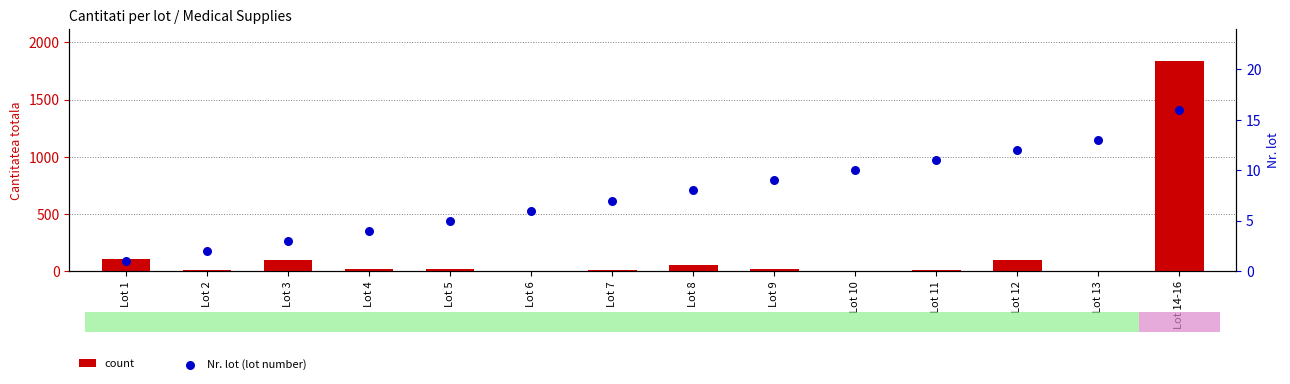

What are all the series names shown in the legend?

count, Nr. lot (lot number)